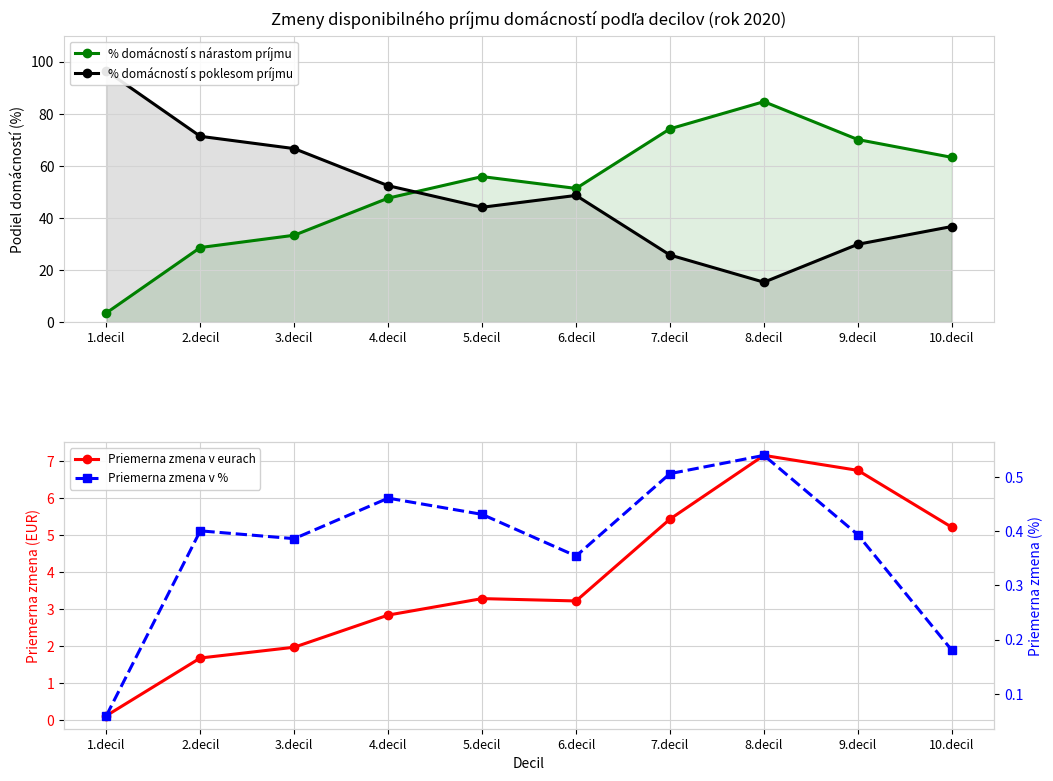

What is the total value across all series at 4.decil?

103.3